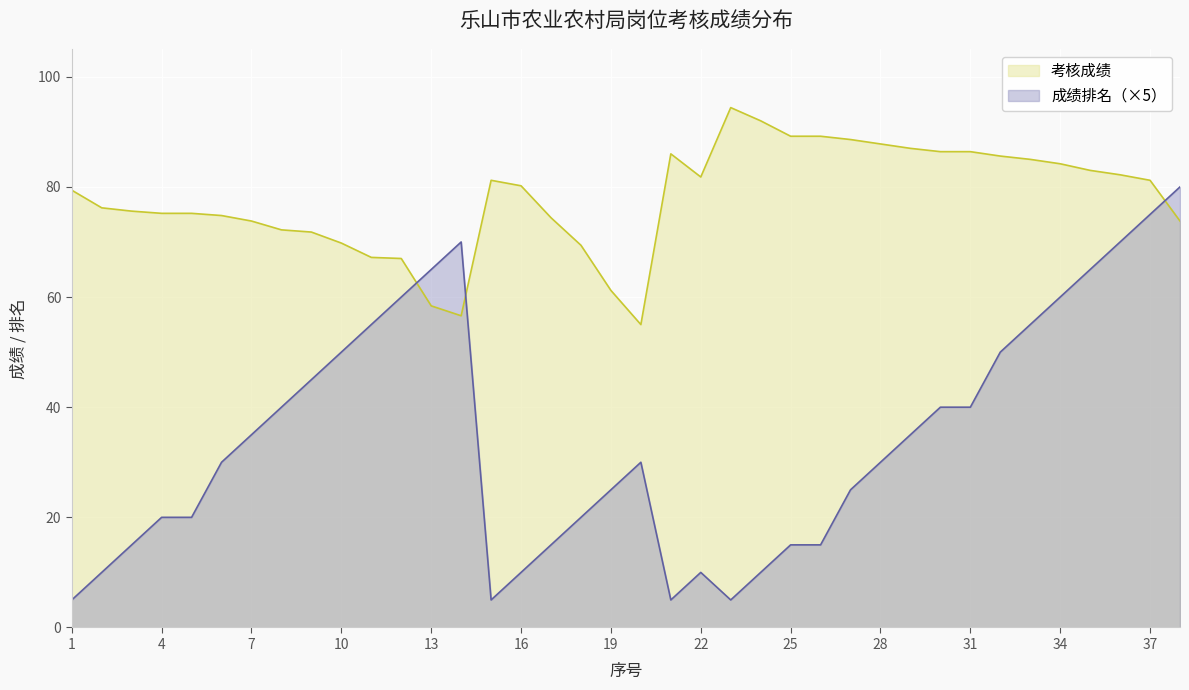

Does the chart display data point markers on the line(s)?

No